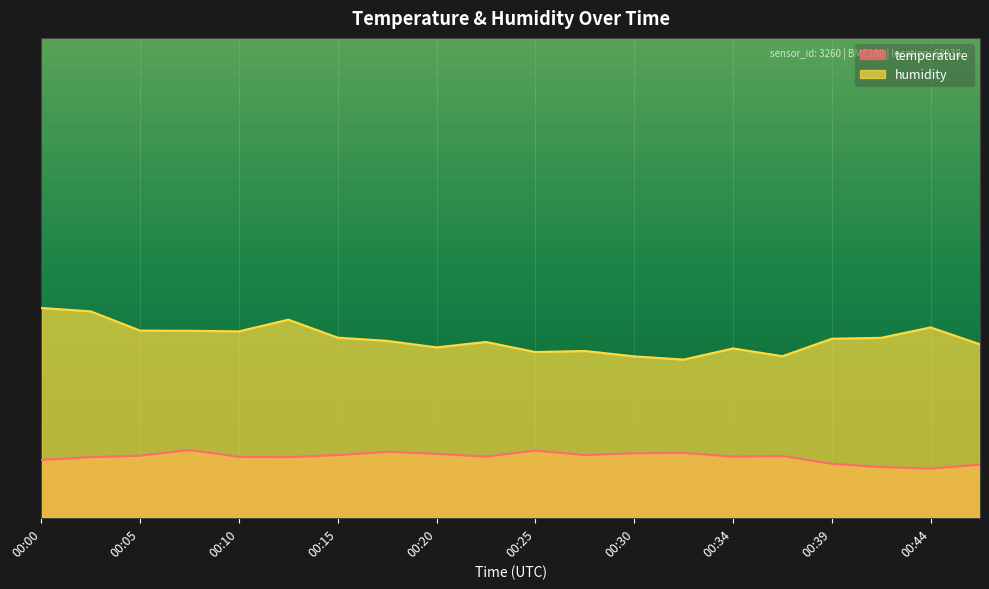

The value of humidity at 00:39 is 4.5. True or false?

False